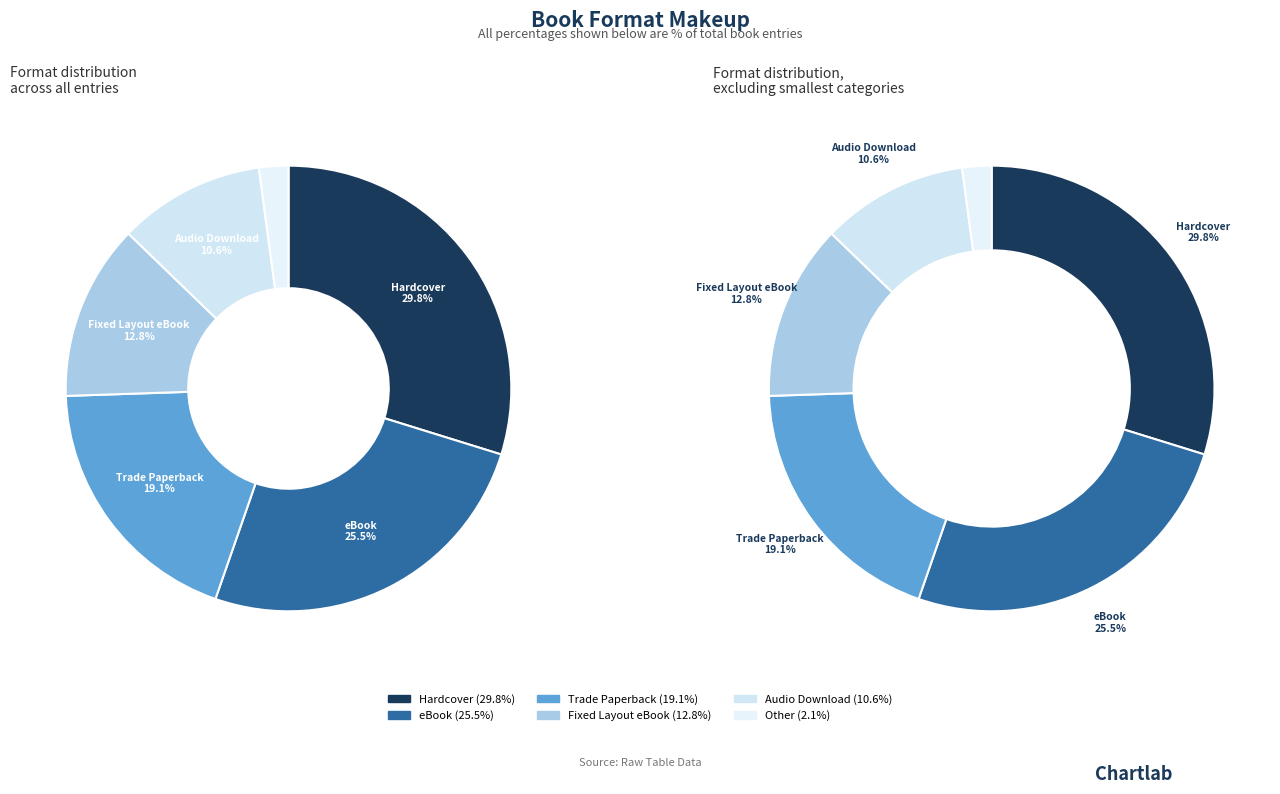

Which slice is the smallest?

Other